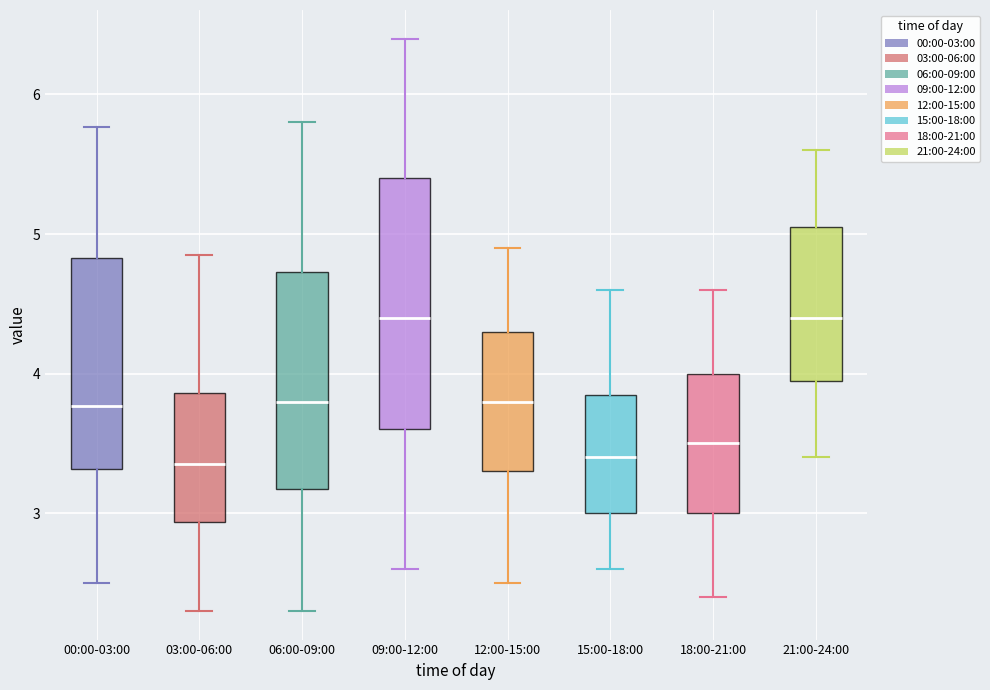

Which box is the tallest, from its lower edge to its upper edge?

09:00-12:00